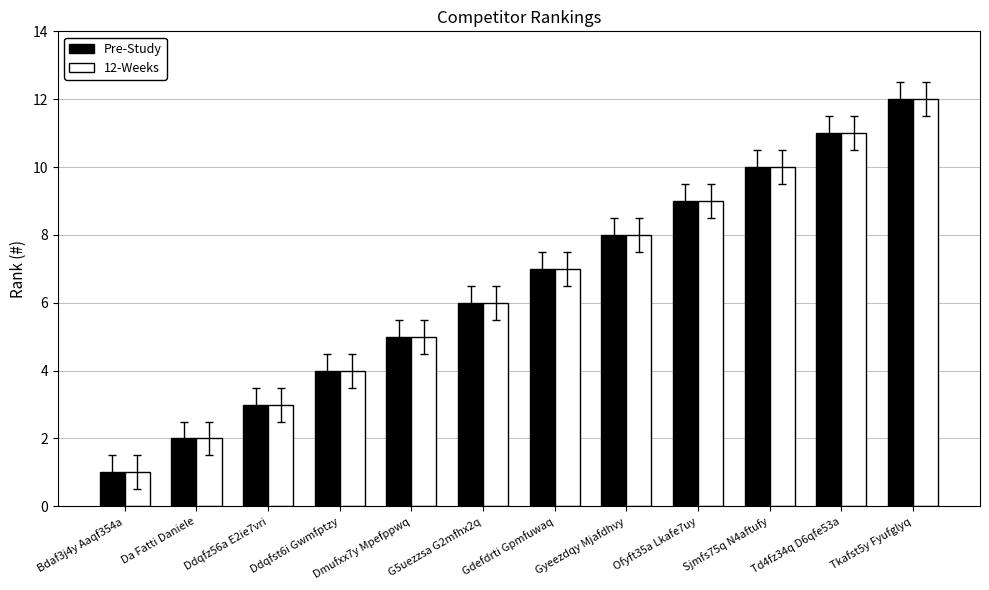

What is the difference between the maximum and minimum values in the 12-Weeks series?

11